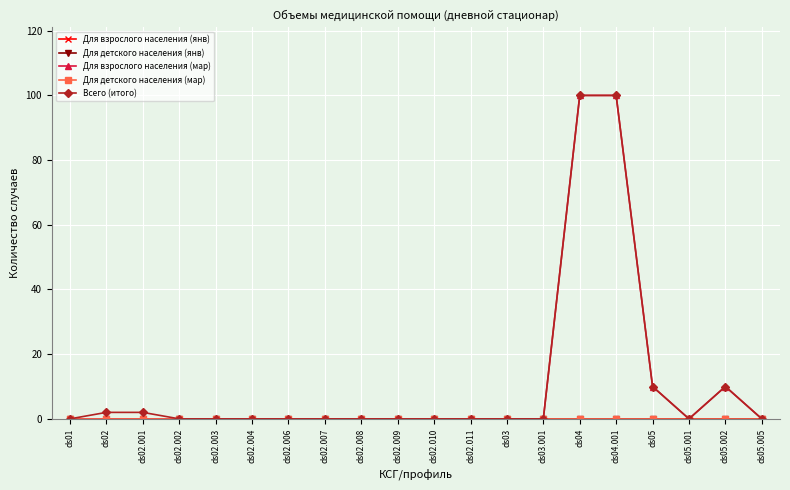

Is this an area chart (filled region under the line)?

No